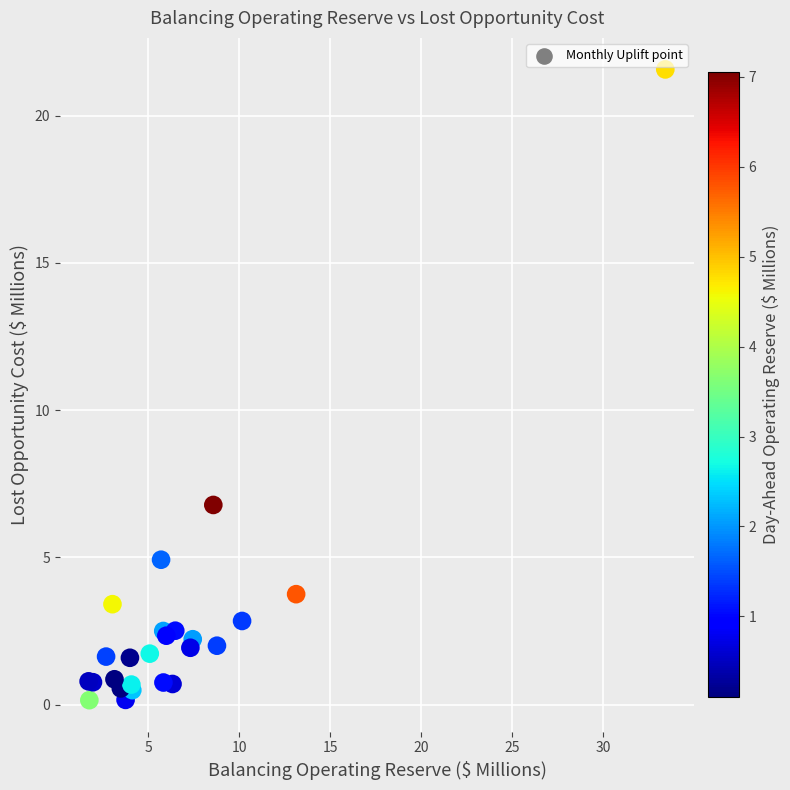

What Y value in the scatter plot is closest to 10?

6.8